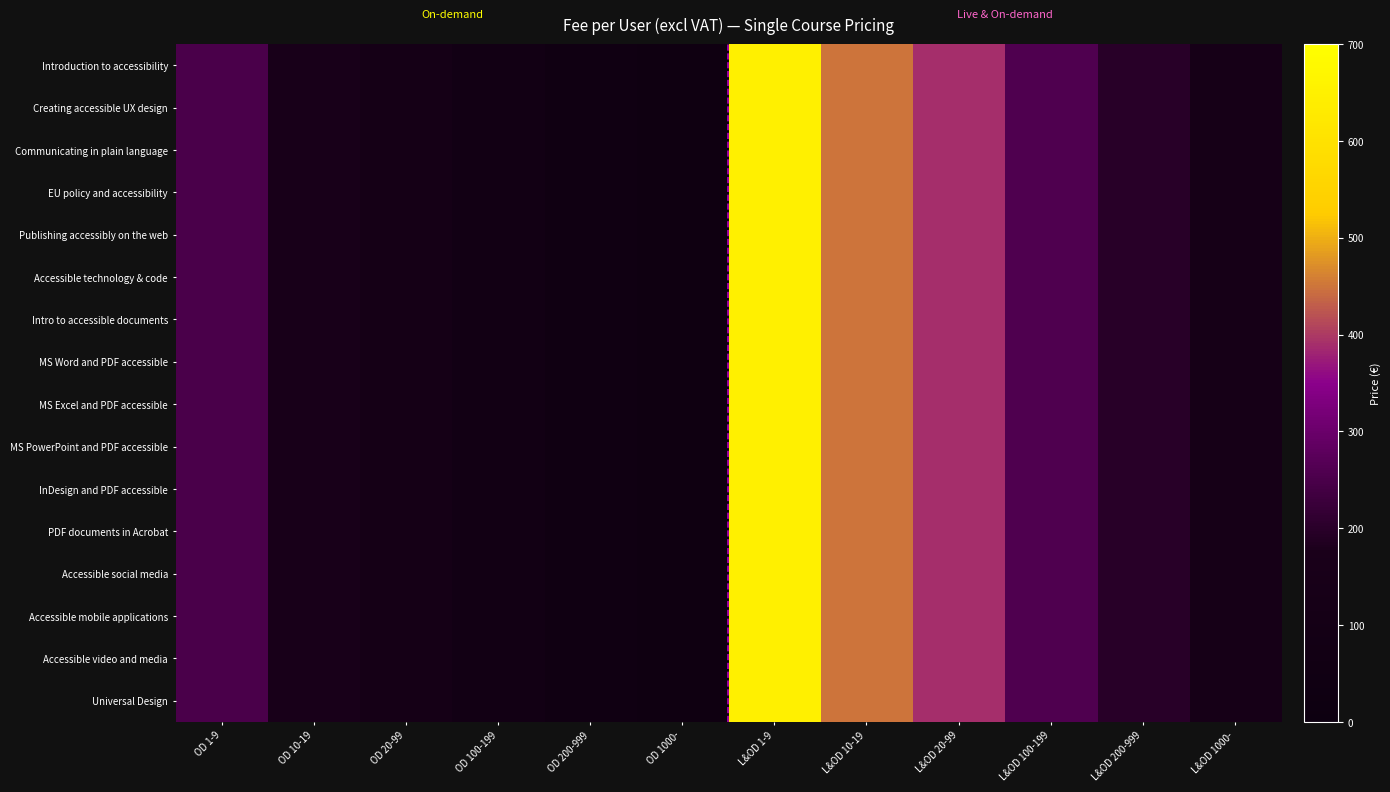

Which category has the highest value across all series?

L&OD 1-9